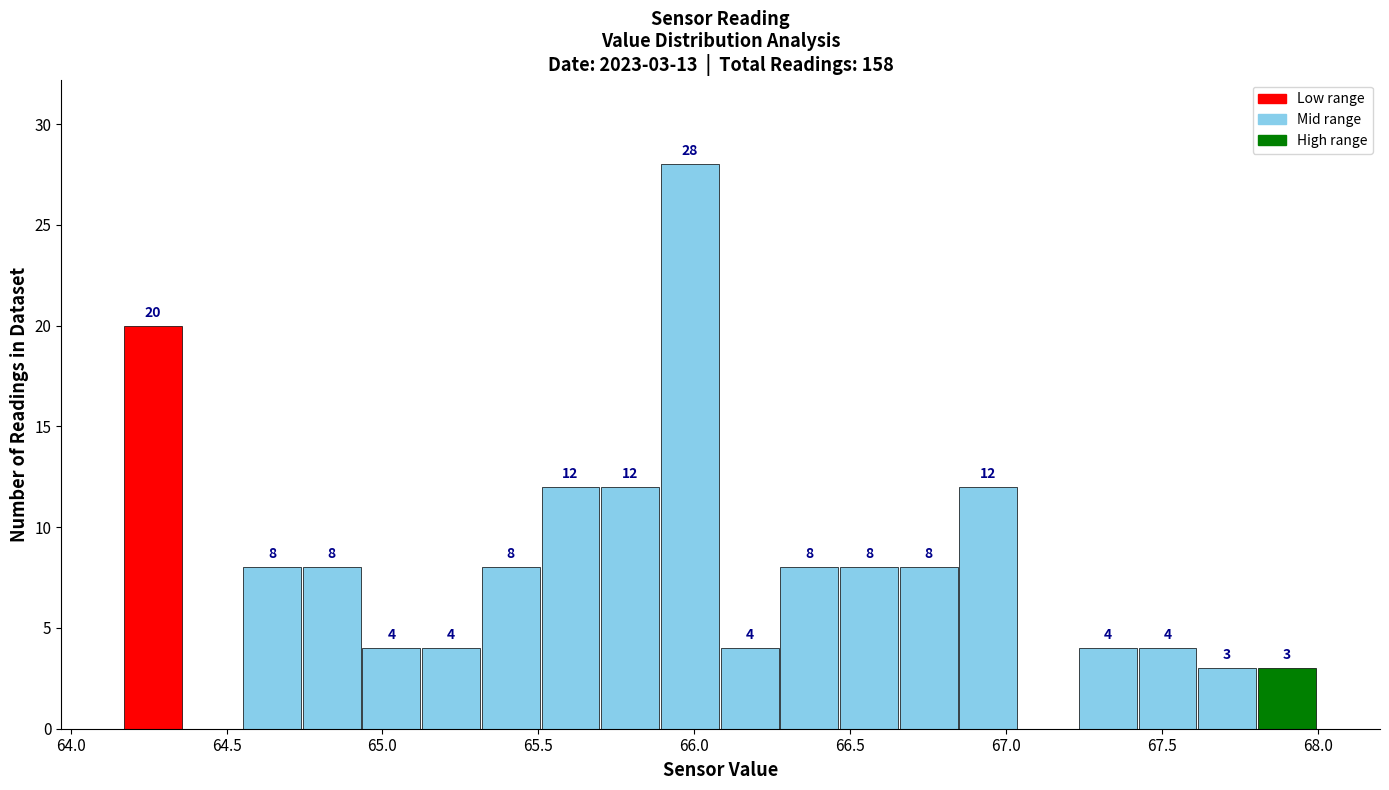

Read against the x-axis, roughly where is the centre of the tallest bar?

66.00